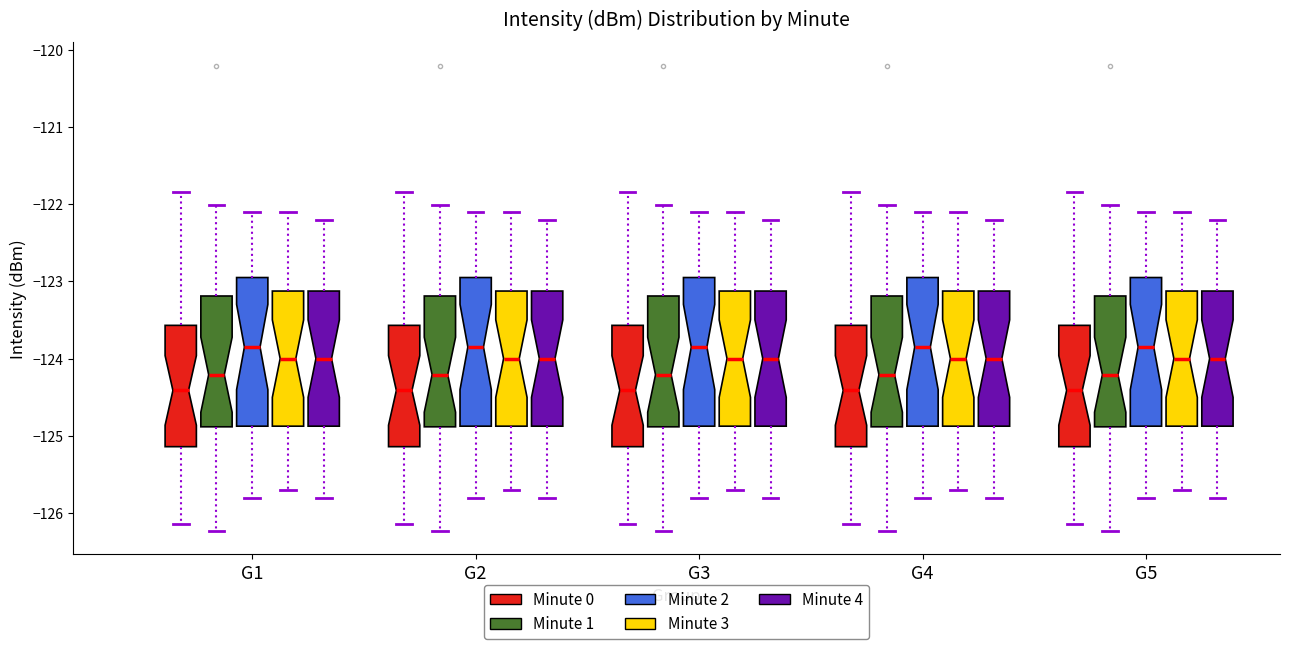

Reading left to right, transcribe this box plot: for each box, give where its median line is, the range the box spans, and where its two whiskers end, as read against the y-axis. The values are not printed on the chart, so give them approximately, as read against the axis.

G1 (Minute 0): median -124.4, box -125.1 to -123.6, whiskers -126.1 to -121.8
G1 (Minute 1): median -124.2, box -124.9 to -123.2, whiskers -126.2 to -122.0
G1 (Minute 2): median -123.8, box -124.9 to -122.9, whiskers -125.8 to -122.1
G1 (Minute 3): median -124.0, box -124.9 to -123.1, whiskers -125.7 to -122.1
G1 (Minute 4): median -124.0, box -124.9 to -123.1, whiskers -125.8 to -122.2
G2 (Minute 0): median -124.4, box -125.1 to -123.6, whiskers -126.1 to -121.8
G2 (Minute 1): median -124.2, box -124.9 to -123.2, whiskers -126.2 to -122.0
G2 (Minute 2): median -123.8, box -124.9 to -122.9, whiskers -125.8 to -122.1
G2 (Minute 3): median -124.0, box -124.9 to -123.1, whiskers -125.7 to -122.1
G2 (Minute 4): median -124.0, box -124.9 to -123.1, whiskers -125.8 to -122.2
G3 (Minute 0): median -124.4, box -125.1 to -123.6, whiskers -126.1 to -121.8
G3 (Minute 1): median -124.2, box -124.9 to -123.2, whiskers -126.2 to -122.0
G3 (Minute 2): median -123.8, box -124.9 to -122.9, whiskers -125.8 to -122.1
G3 (Minute 3): median -124.0, box -124.9 to -123.1, whiskers -125.7 to -122.1
G3 (Minute 4): median -124.0, box -124.9 to -123.1, whiskers -125.8 to -122.2
G4 (Minute 0): median -124.4, box -125.1 to -123.6, whiskers -126.1 to -121.8
G4 (Minute 1): median -124.2, box -124.9 to -123.2, whiskers -126.2 to -122.0
G4 (Minute 2): median -123.8, box -124.9 to -122.9, whiskers -125.8 to -122.1
G4 (Minute 3): median -124.0, box -124.9 to -123.1, whiskers -125.7 to -122.1
G4 (Minute 4): median -124.0, box -124.9 to -123.1, whiskers -125.8 to -122.2
G5 (Minute 0): median -124.4, box -125.1 to -123.6, whiskers -126.1 to -121.8
G5 (Minute 1): median -124.2, box -124.9 to -123.2, whiskers -126.2 to -122.0
G5 (Minute 2): median -123.8, box -124.9 to -122.9, whiskers -125.8 to -122.1
G5 (Minute 3): median -124.0, box -124.9 to -123.1, whiskers -125.7 to -122.1
G5 (Minute 4): median -124.0, box -124.9 to -123.1, whiskers -125.8 to -122.2